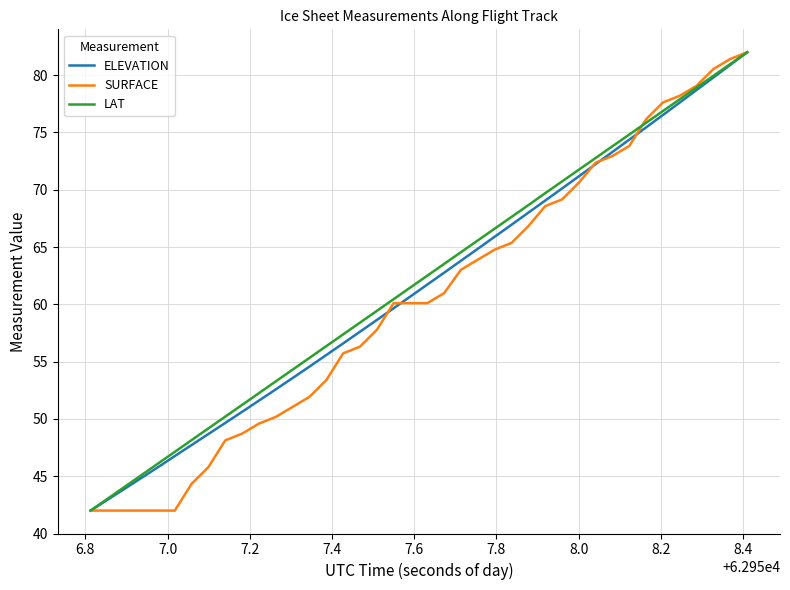

What is the greatest value displayed?

82.0